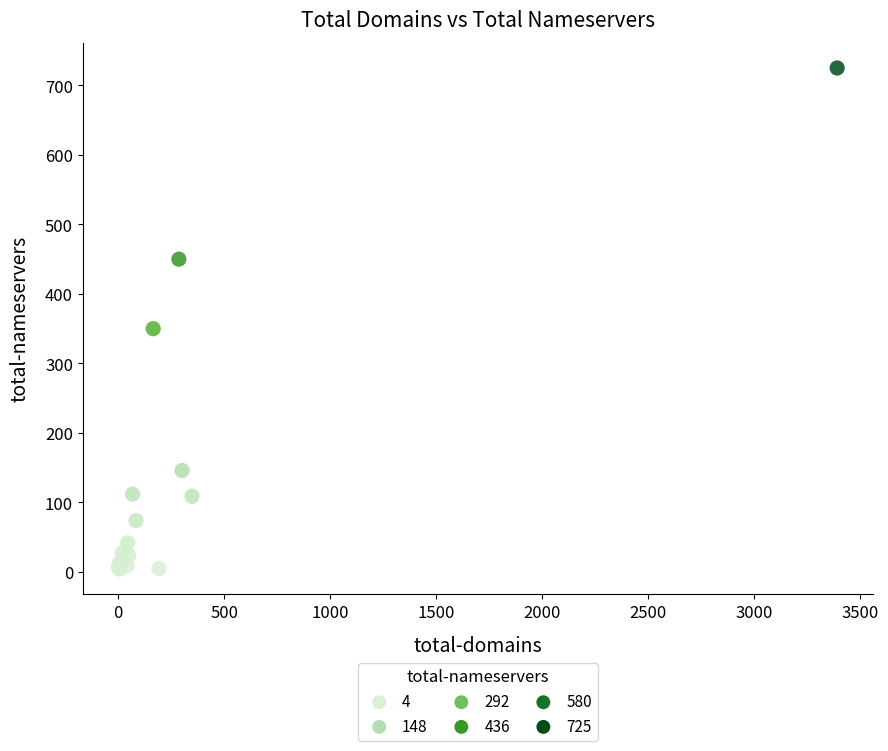

What Y value in the scatter plot is closest to 364?

350